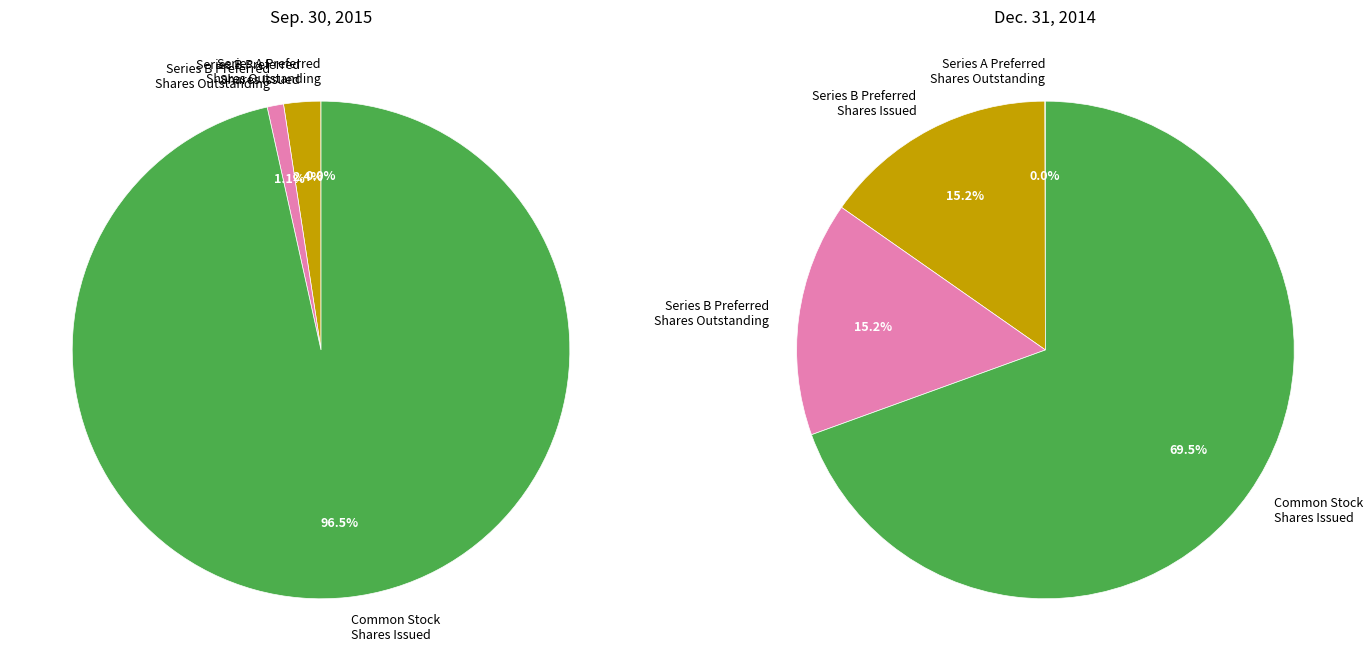

To the nearest percent, what is the difference between the Series B Preferred
Shares Outstanding and Common Stock
Shares Issued slice percentages?

95%